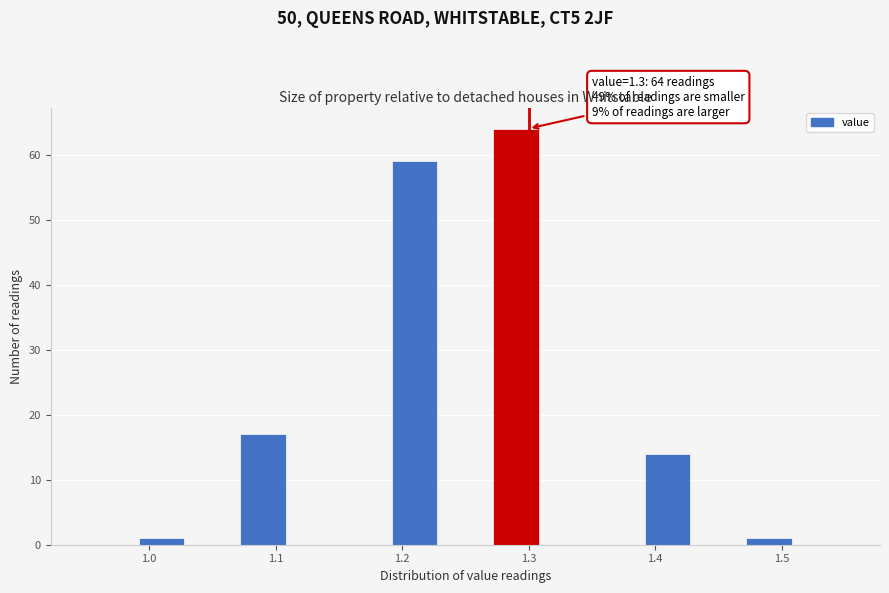

Which range on the x-axis has the tallest bar?

1.27 to 1.31